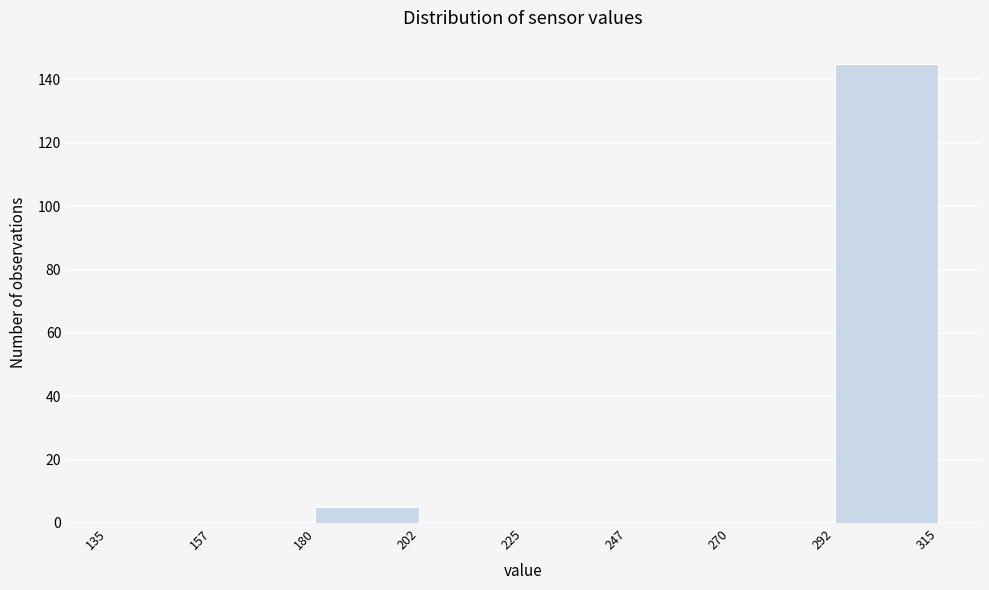

What is the height of the bar covering 180 to 202 on the x-axis? The values are not printed on the chart, so give them approximately, as read against the axis.

6